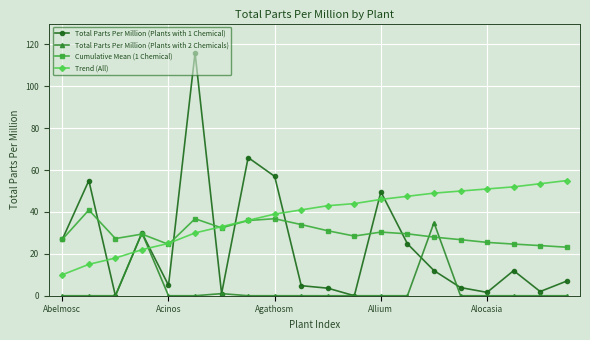

True or false: Total Parts Per Million (Plants with 1 Chemical) and Trend (All) cross at least once.

True